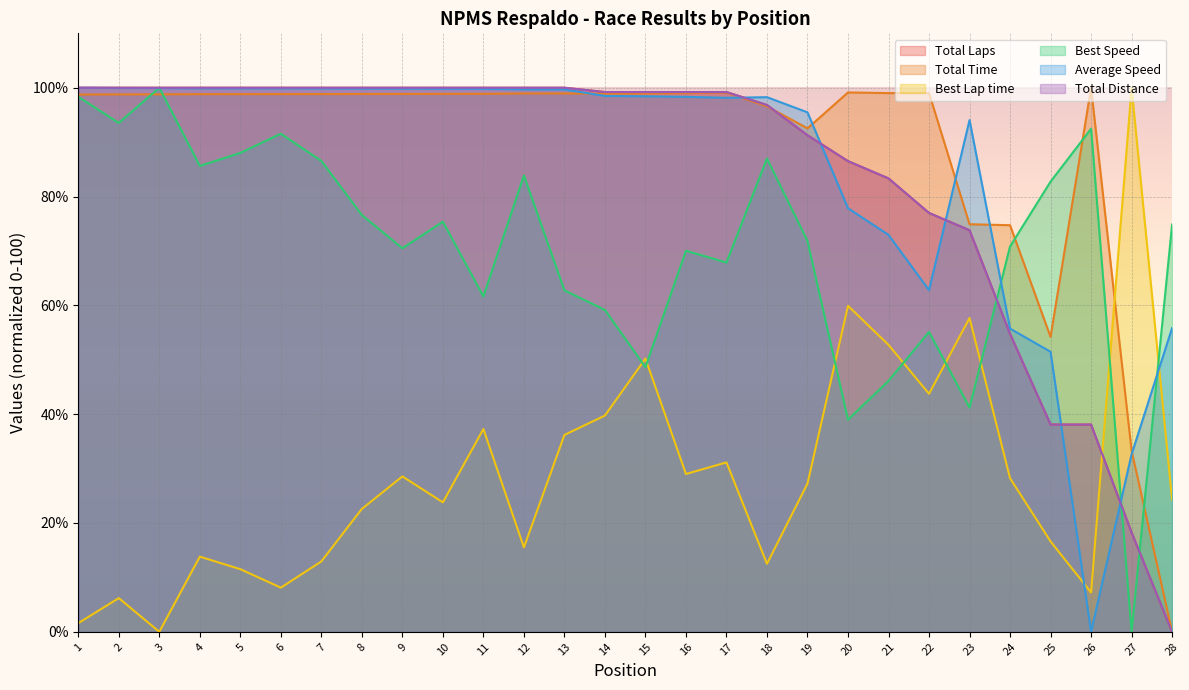

How many series are shown in this chart?

6